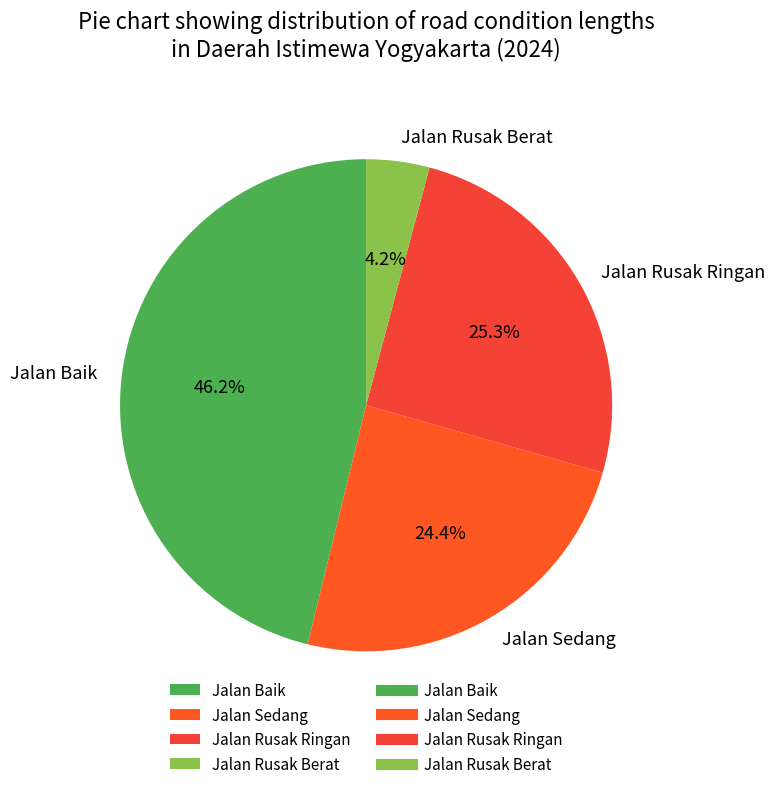

What is the total percentage of Jalan Baik and Jalan Rusak Berat?

50.3%